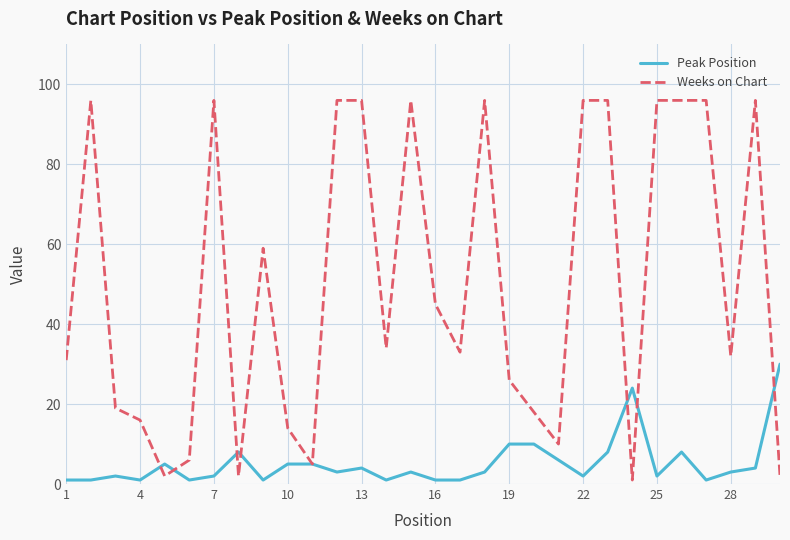

Which series has the widest spread of values?

Weeks on Chart